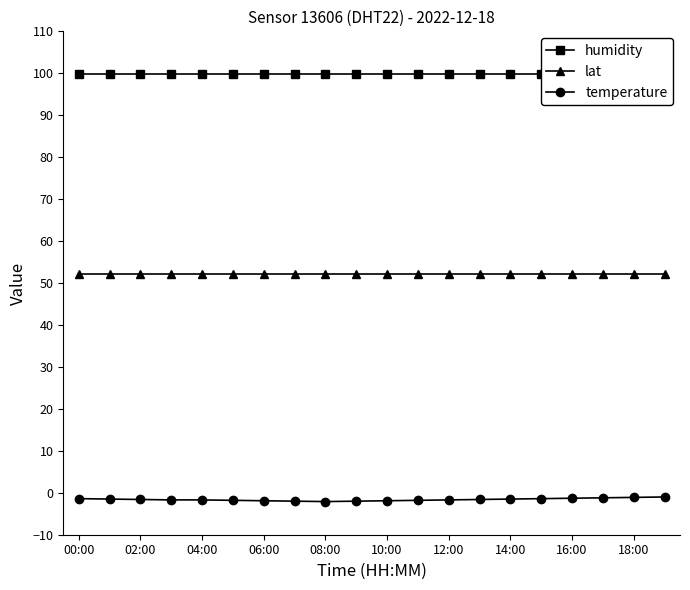

True or false: temperature and lat cross at least once.

False